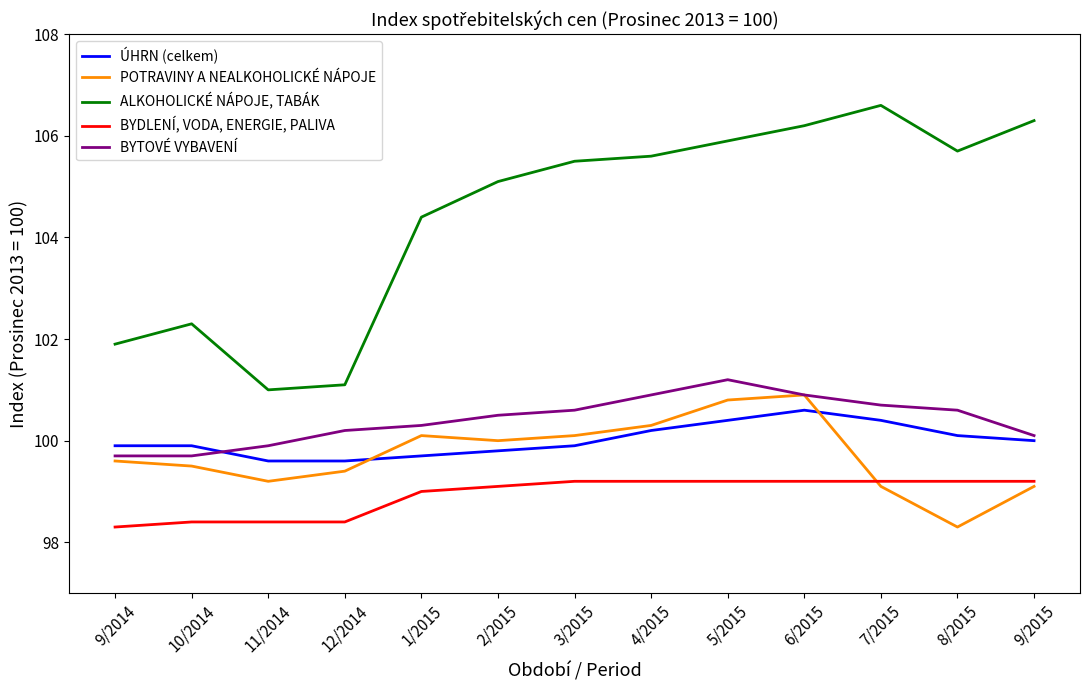

What is the lowest value of the BYDLENÍ, VODA, ENERGIE, PALIVA series?

98.3